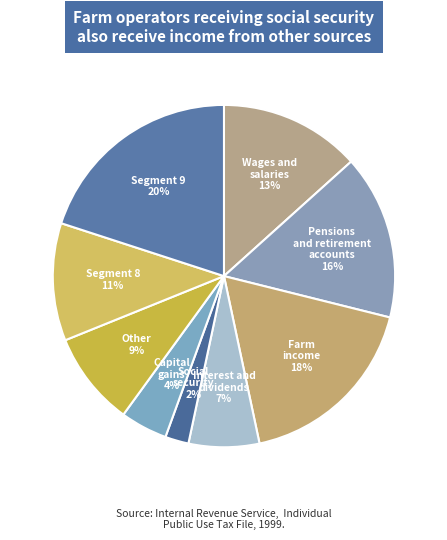

How many slices are in this pie chart?

9